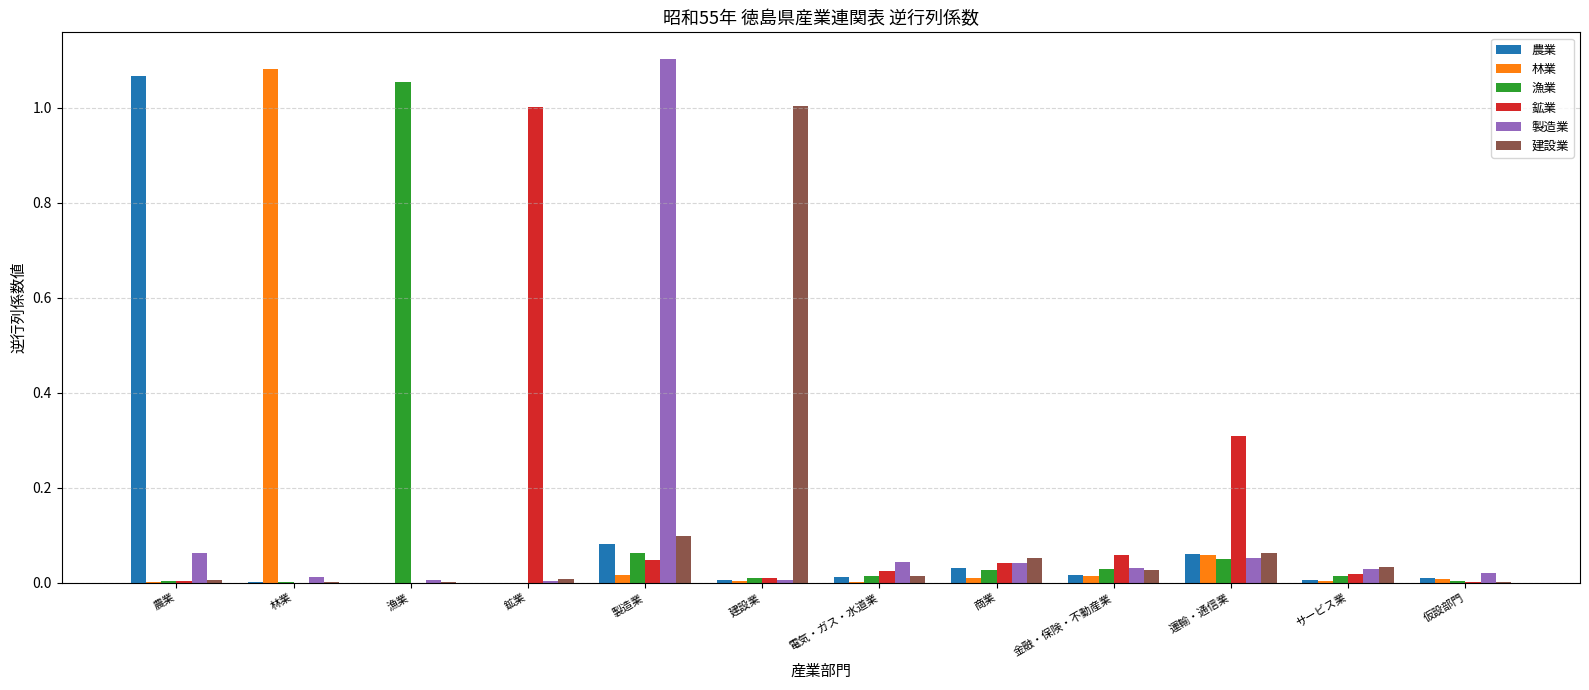

What is the total value across all series at 運輸・通信業?

0.6